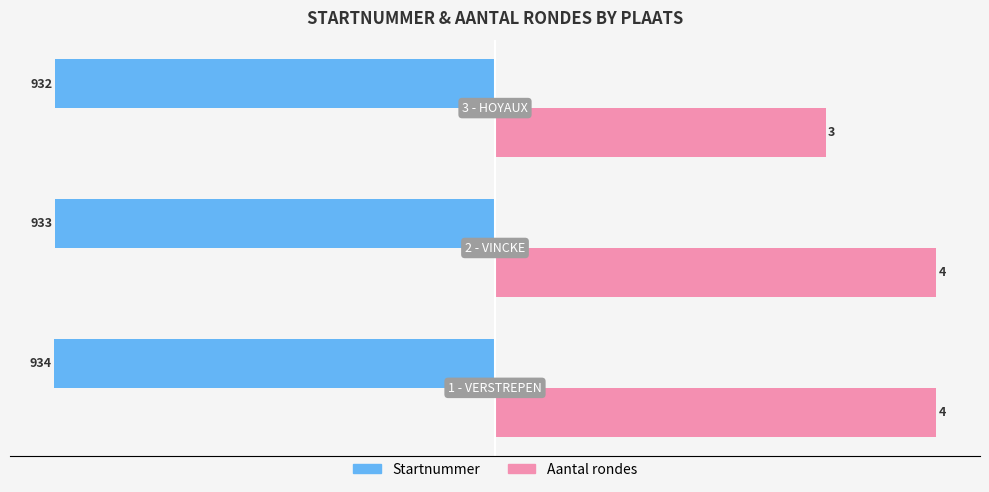

Which series has the largest total across all categories?

Aantal rondes